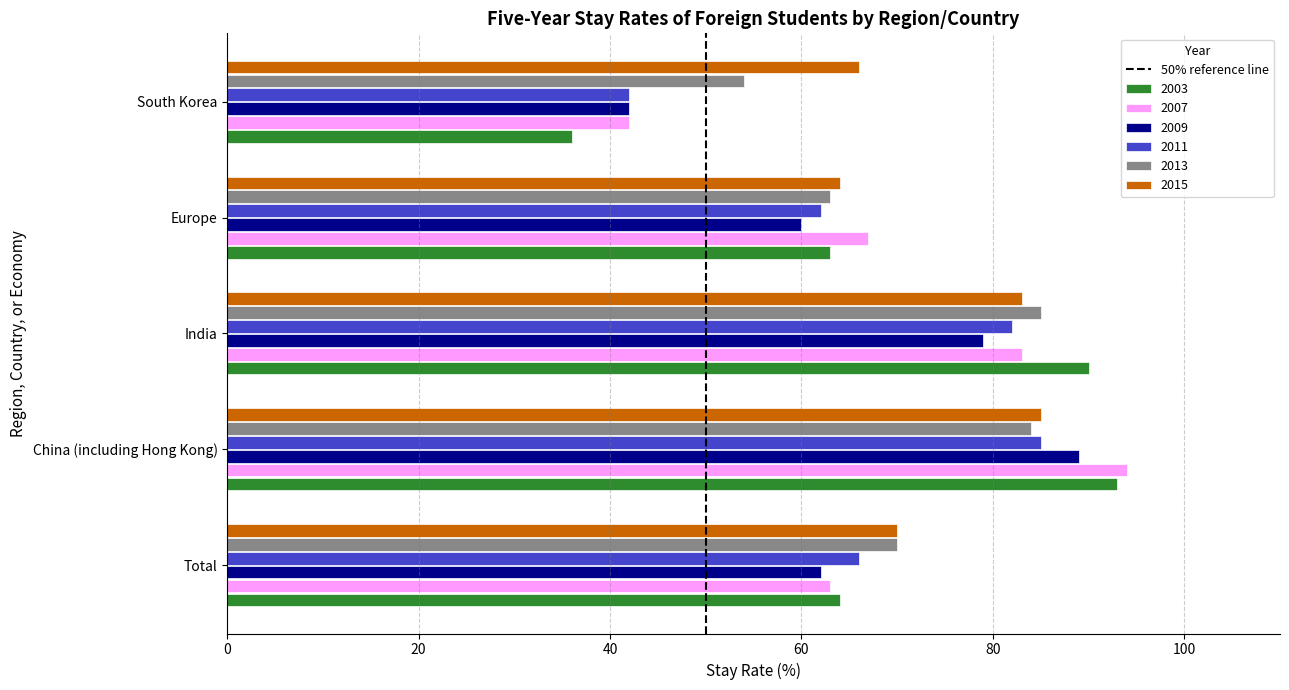

Which series has the largest range (max minus min)?

2003